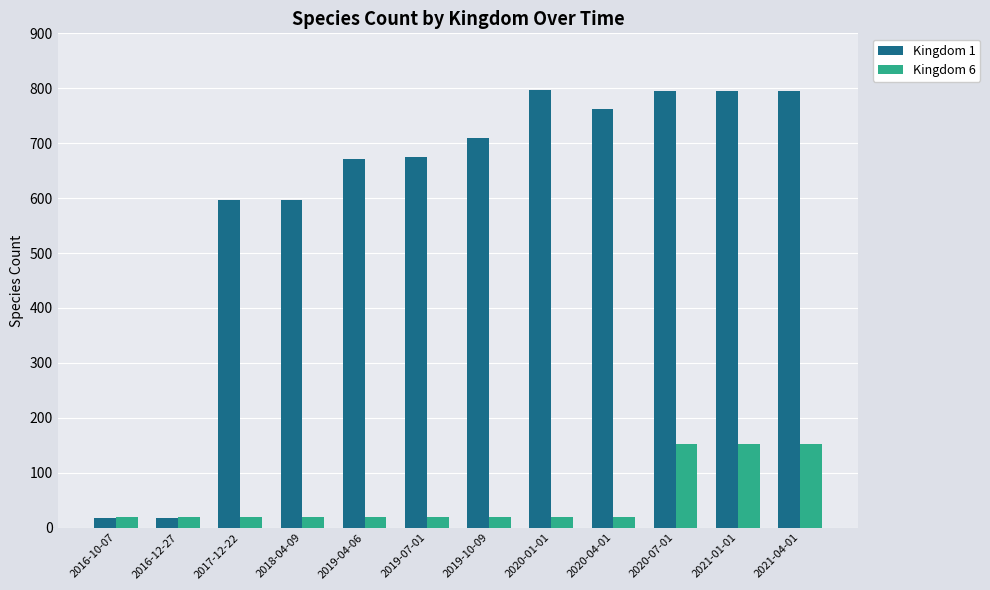

What are all the series names shown in the legend?

Kingdom 1, Kingdom 6